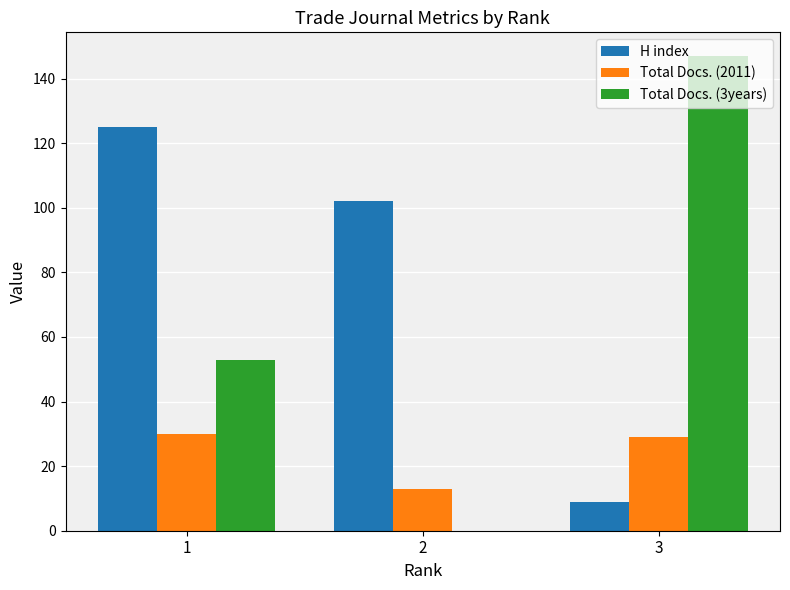

Reading left to right, extract all data points from this chart.

H index: 1=125	2=102	3=9
Total Docs. (2011): 1=30	2=13	3=29
Total Docs. (3years): 1=53	2=0	3=147